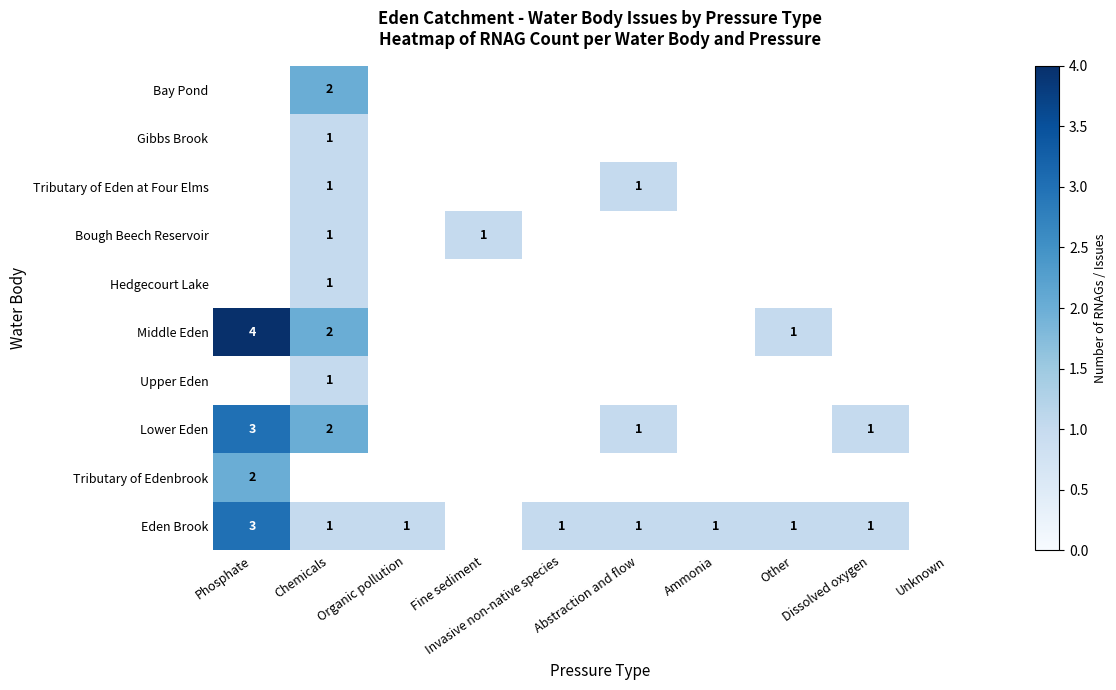

True or false: Middle Eden has a value of 0 at Organic pollution.

True